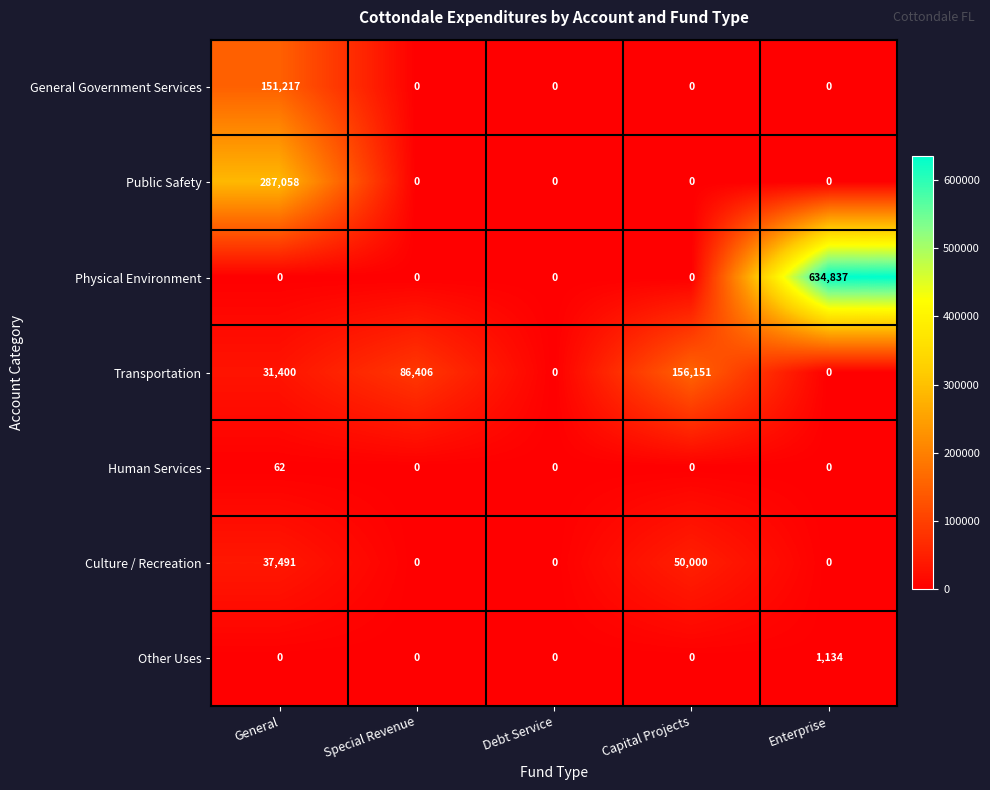

Is it true that Transportation equals 0 at Enterprise?

True